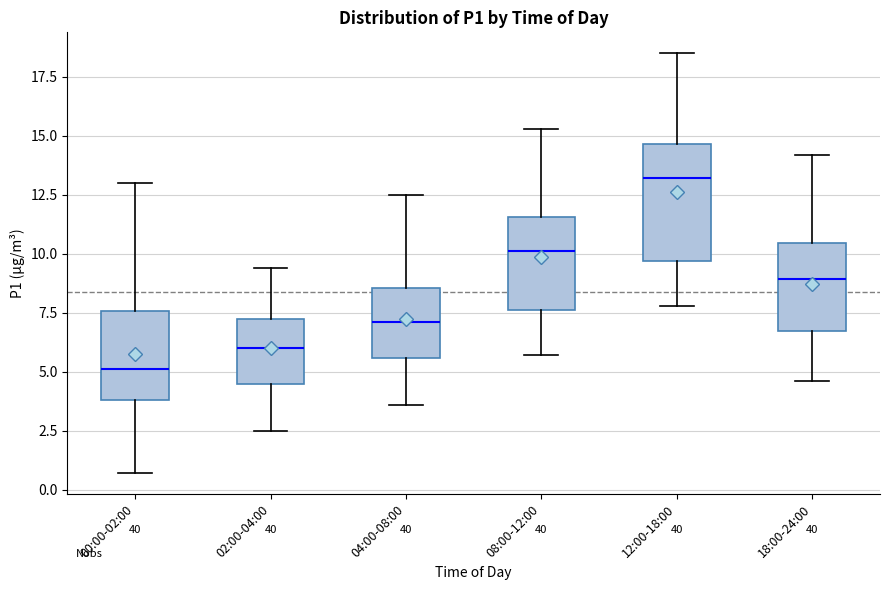

Reading left to right, read every box against the y-axis: the position of its median line, the range the box covers, and the ends of its whiskers. The values are not printed on the chart, so give them approximately, as read against the axis.

00:00-02:00: median 5.0, box 4.0 to 7.5, whiskers 0.5 to 13.0
02:00-04:00: median 6.0, box 4.5 to 7.5, whiskers 2.5 to 9.5
04:00-08:00: median 7.0, box 5.5 to 8.5, whiskers 3.5 to 12.5
08:00-12:00: median 10.0, box 7.5 to 11.5, whiskers 5.5 to 15.5
12:00-18:00: median 13.0, box 9.5 to 14.5, whiskers 8.0 to 18.5
18:00-24:00: median 9.0, box 6.5 to 10.5, whiskers 4.5 to 14.0